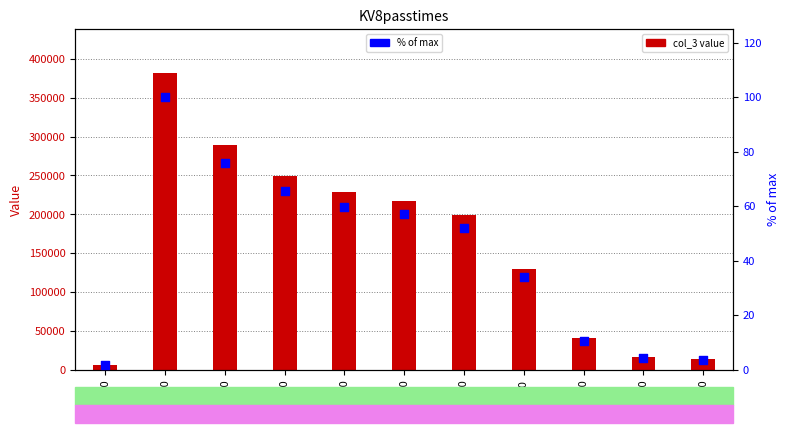

Which series reaches the minimum Y coordinate?

% of max